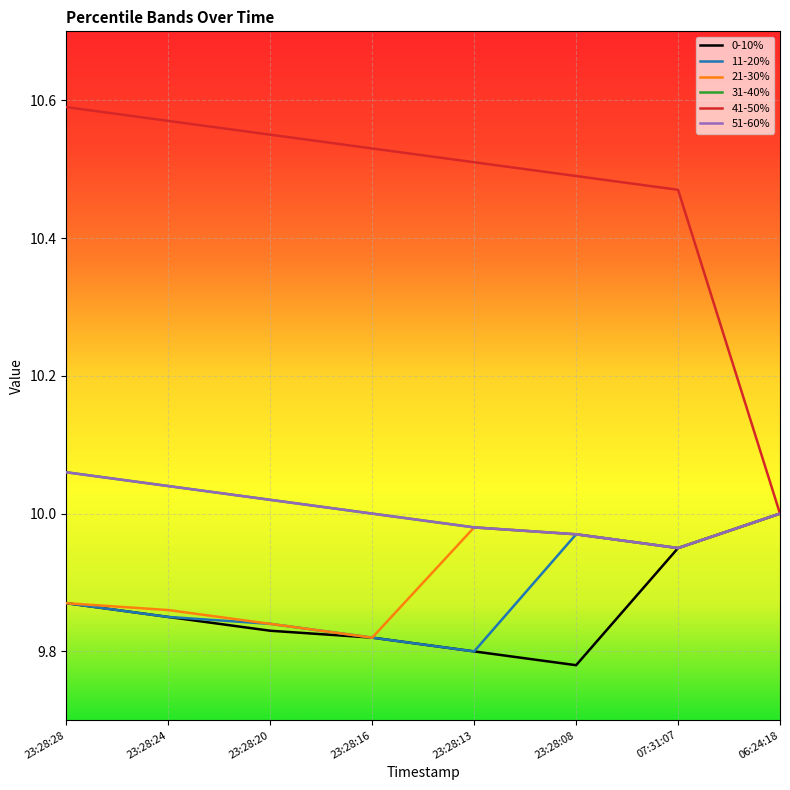

Is the value of 41-50% at 23:28:16 greater than the value of 0-10% at 23:28:20?

Yes